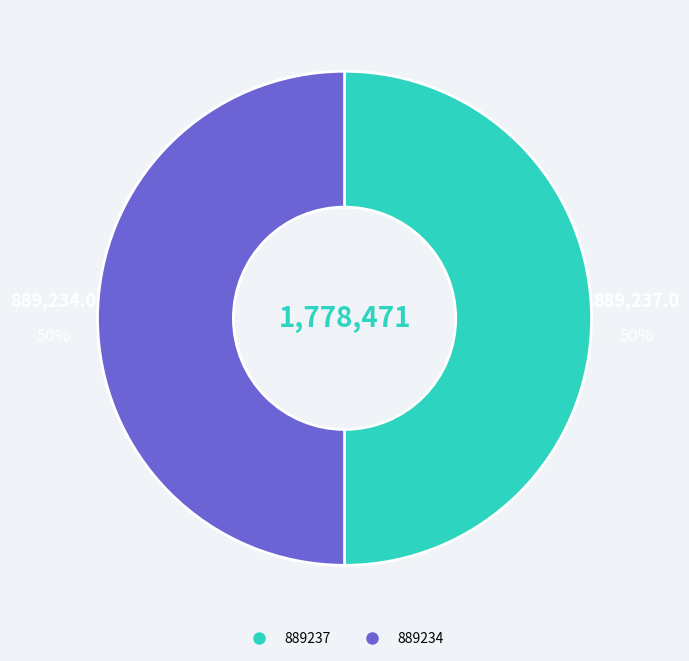

What is the ratio of the value at 889237 to the value at 889234?

1.0